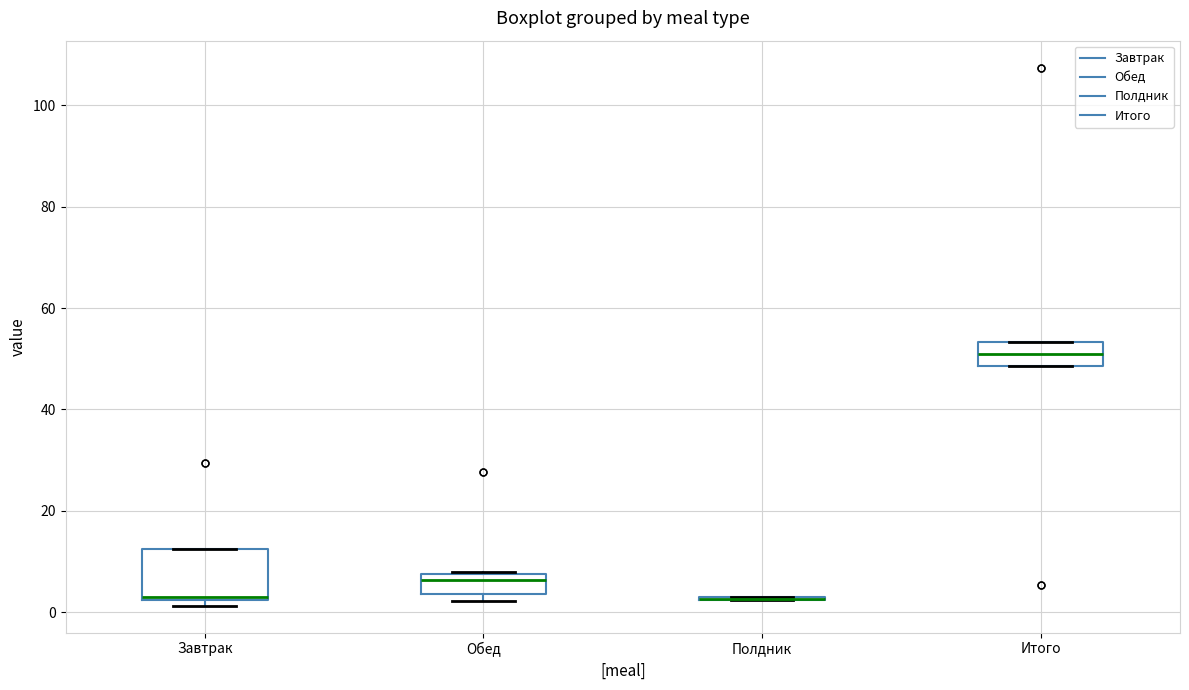

Reading left to right, transcribe this box plot: for each box, give where its median line is, the range the box spans, and where its two whiskers end, as read against the y-axis. The values are not printed on the chart, so give them approximately, as read against the axis.

Завтрак: median 4, box 2 to 12, whiskers 2 (just below the box's lower edge) to 12
Обед: median 6, box 4 to 8, whiskers 2 to 8
Полдник: box collapsed to a line at 2, whiskers 2 to 4
Итого: median 52, box 48 to 54, whiskers 48 to 54